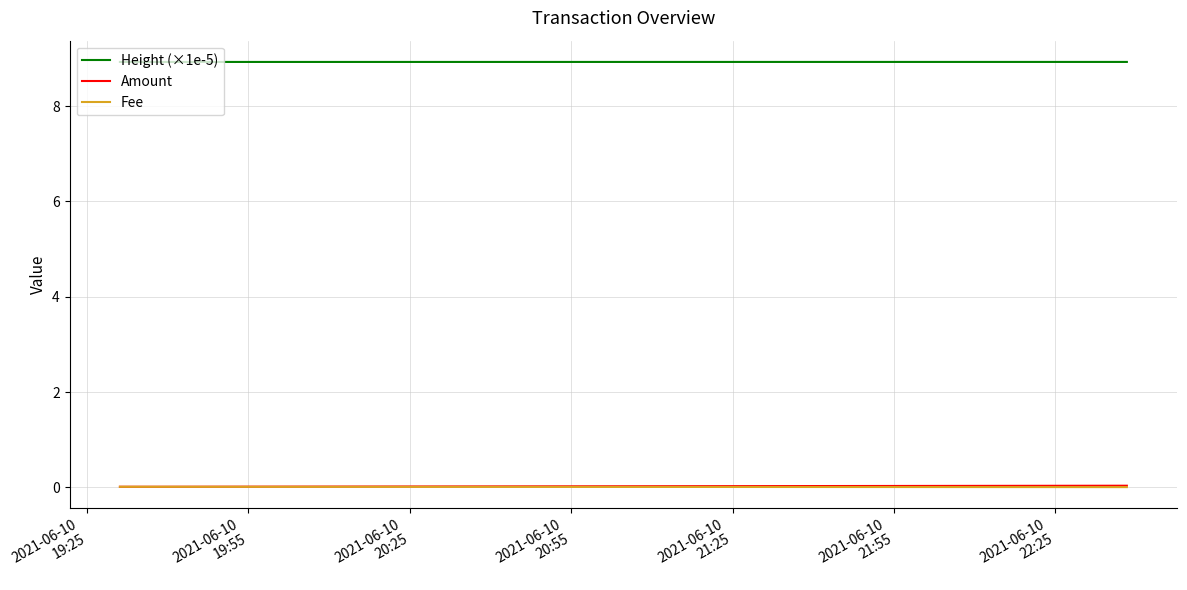

Which series has the largest total across all categories?

Height (×1e-5)